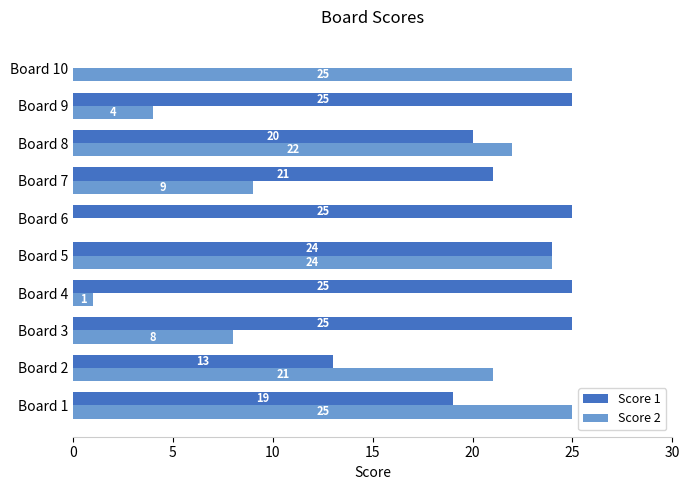

At which label is Score 2 closest to 12?

Board 7